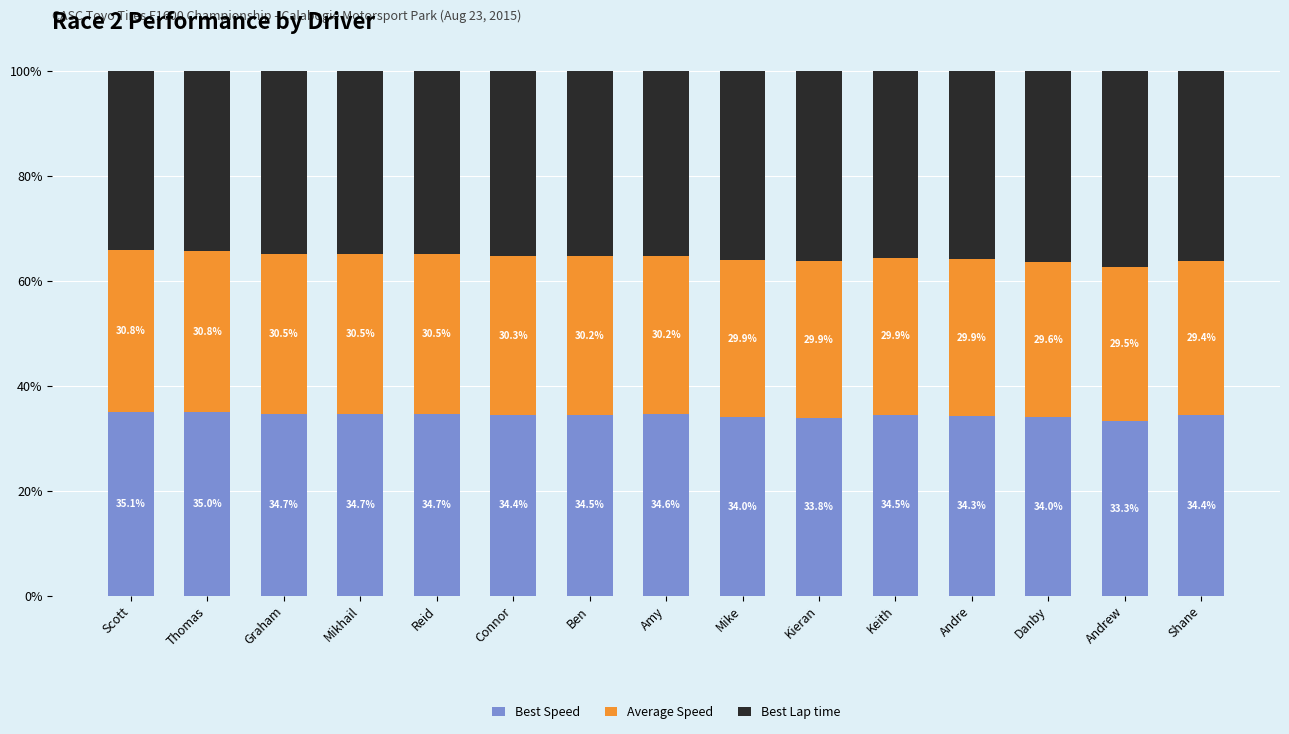

What is the total value across all series at Andre?

100.0